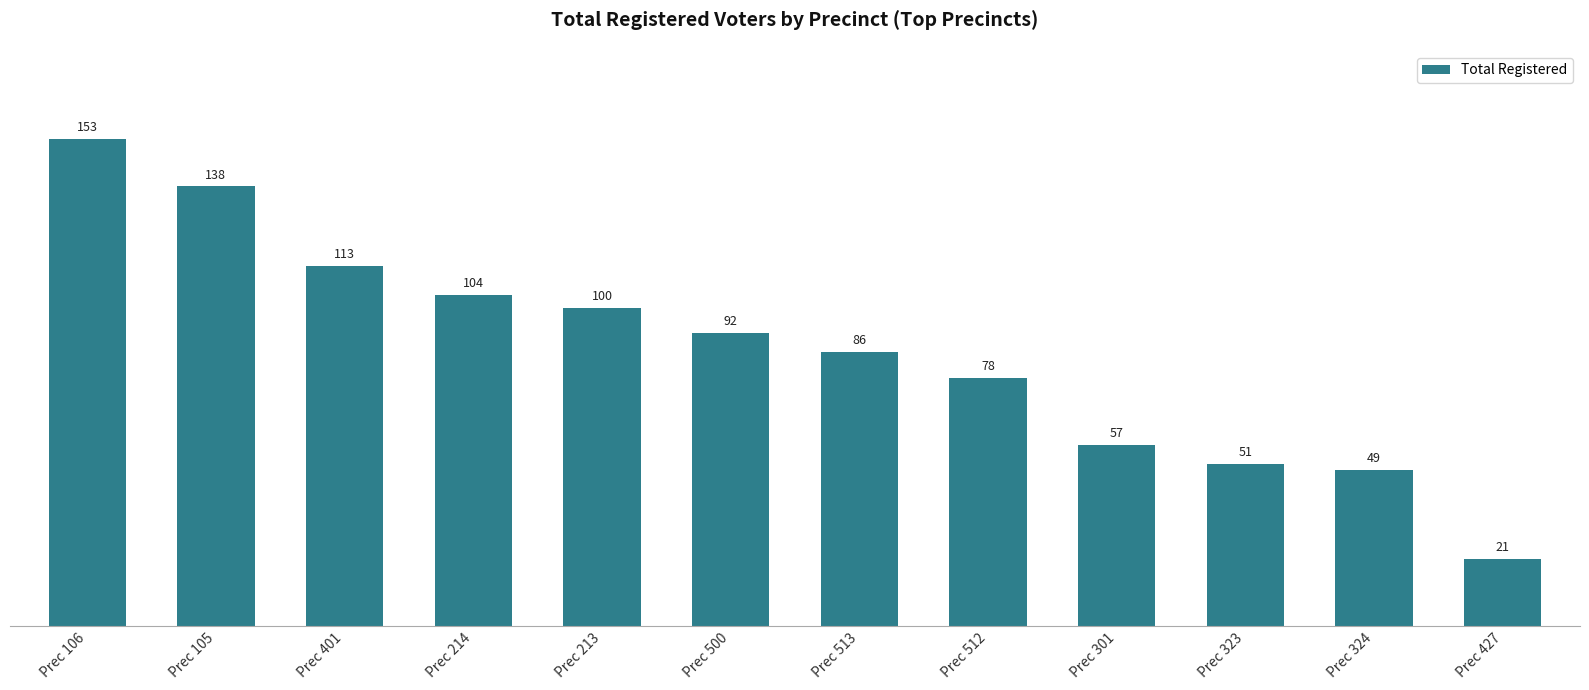

Approximately how many times larger is the value at Prec 427 compared to Prec 323?

0.4